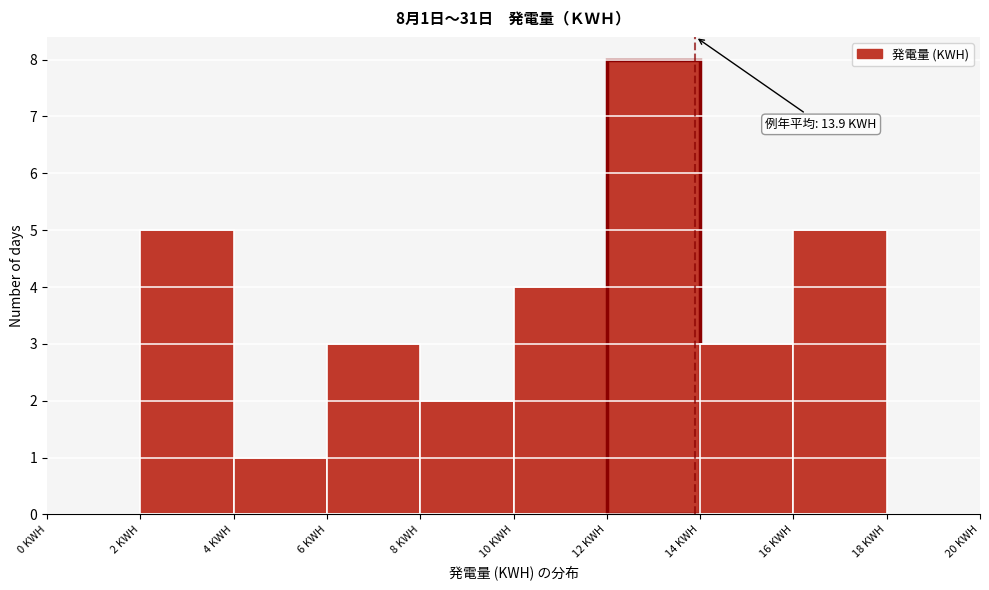

Which range on the x-axis has the tallest bar?

12 to 14